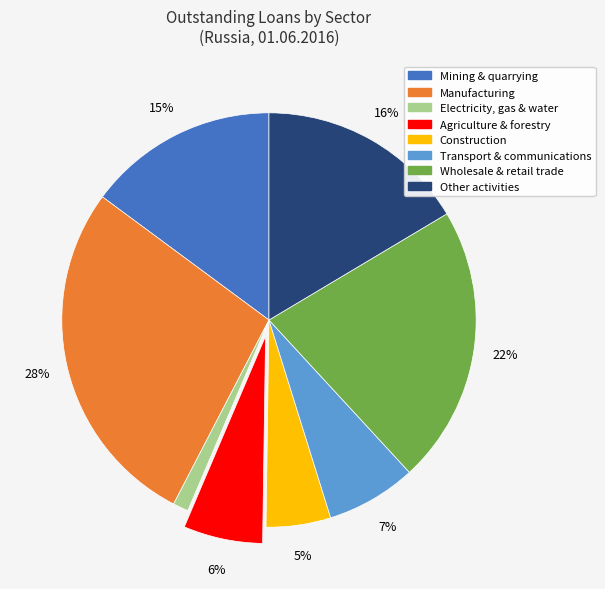

How many slices are in this pie chart?

8